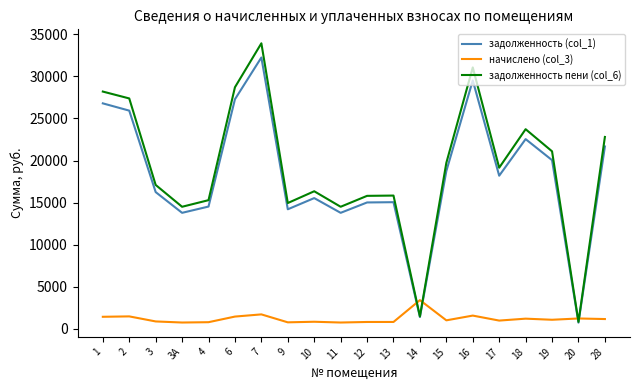

Is the value of задолженность (col_1) at 18 greater than the value of задолженность пени (col_6) at 17?

Yes